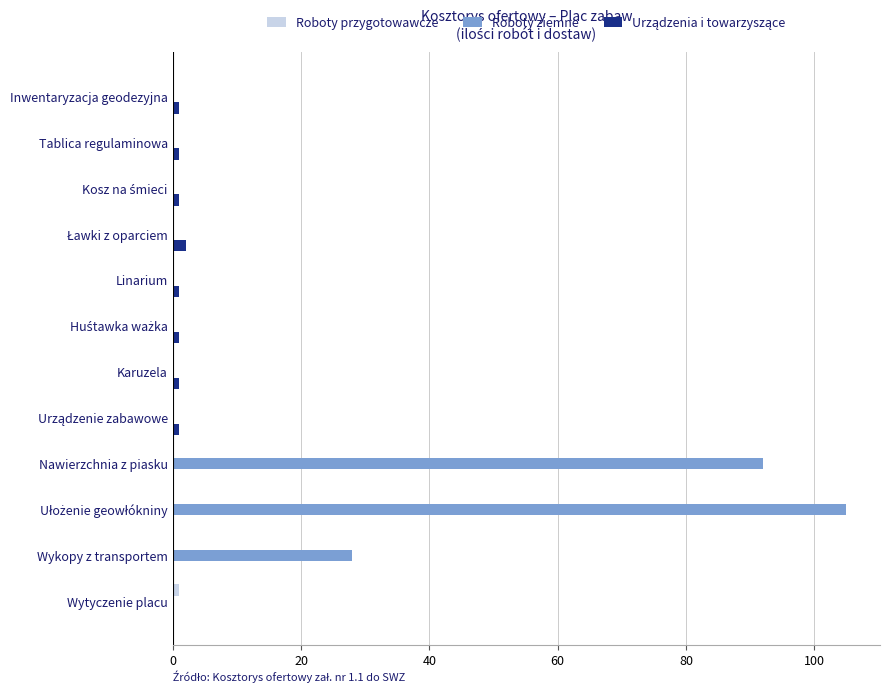

What is the greatest value displayed?

105